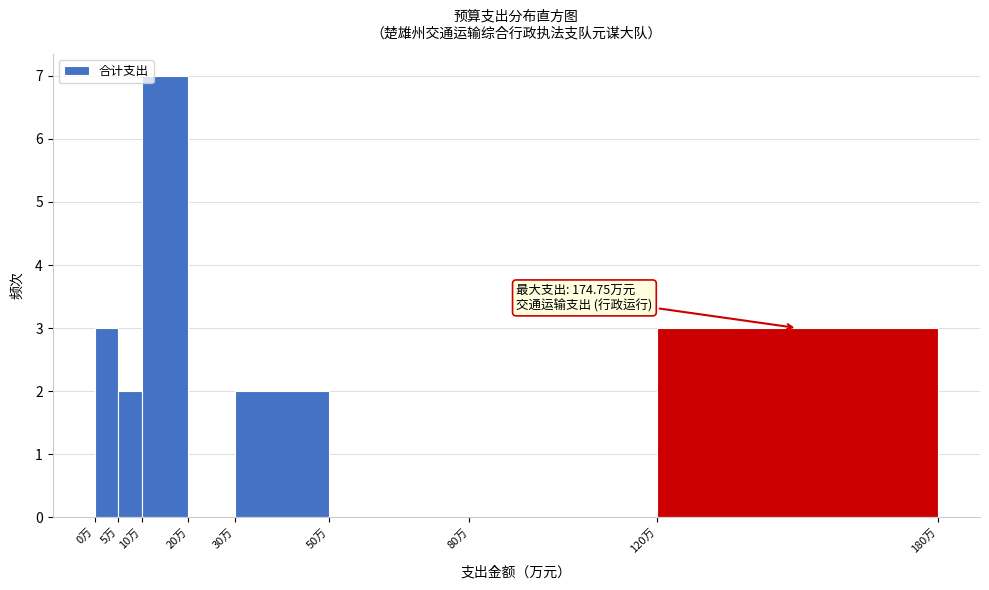

Which range on the x-axis has the tallest bar?

10 to 20